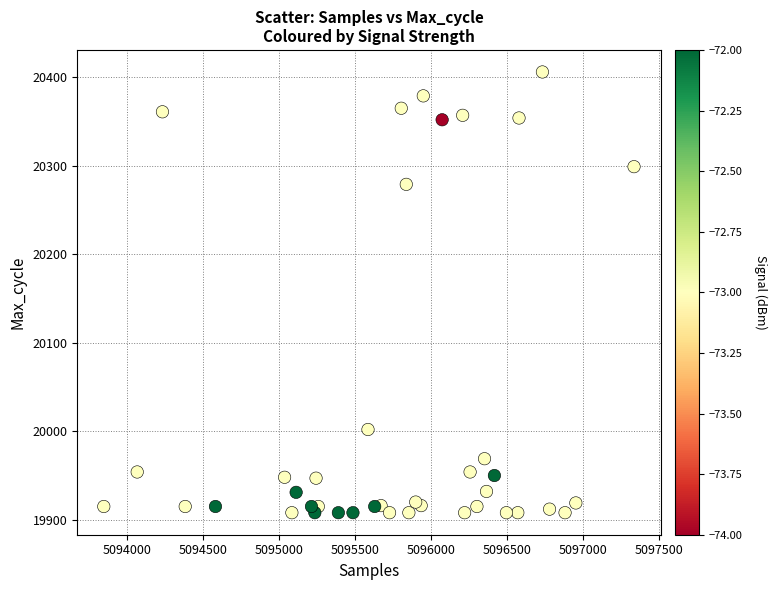

What Y value in the scatter plot is closest to 20157?

20279